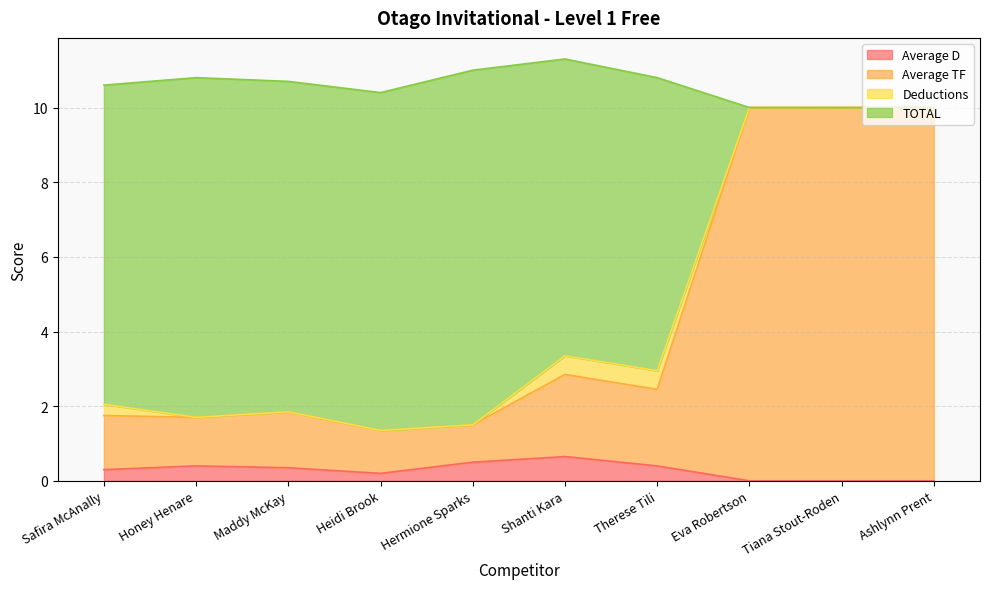

The value of Average D at Ashlynn Prent is -0.4. True or false?

False